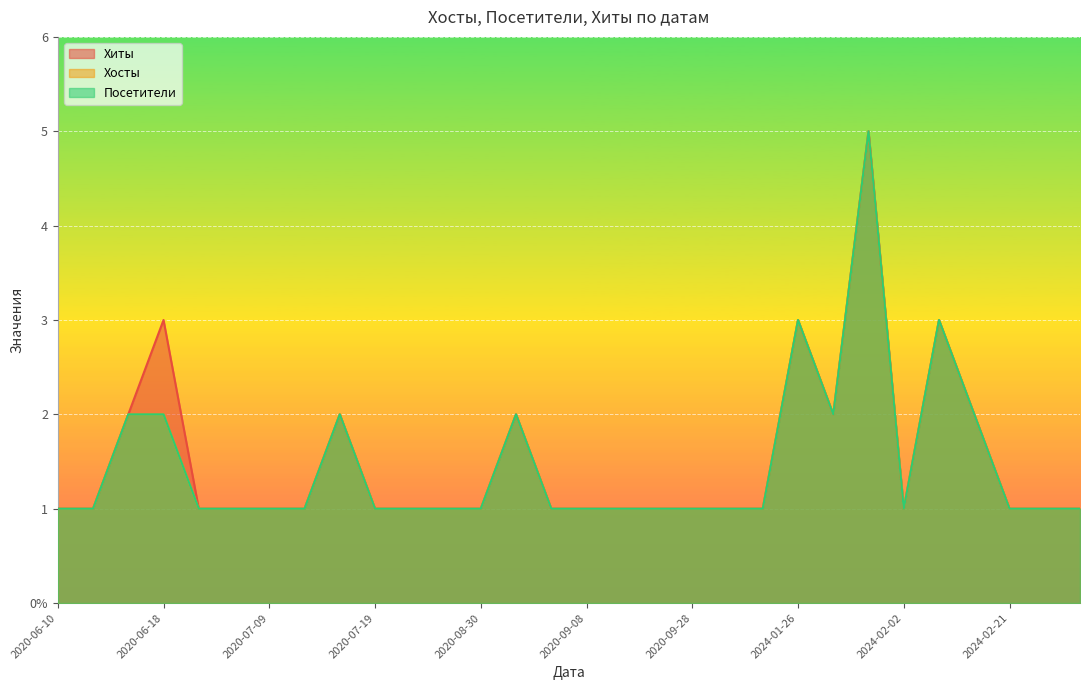

Reading right to left, extract all data points from this chart.

Хиты: 2020-06-10=1	2020-06-14=1	2020-06-15=2	2020-06-18=3	2020-06-27=1	2020-07-06=1	2020-07-09=1	2020-07-10=1	2020-07-15=2	2020-07-19=1	2020-08-04=1	2020-08-11=1	2020-08-30=1	2020-09-03=2	2020-09-07=1	2020-09-08=1	2020-09-20=1	2020-09-24=1	2020-09-28=1	2022-11-06=1	2022-11-10=1	2024-01-26=3	2024-01-31=2	2024-02-01=5	2024-02-02=1	2024-02-13=3	2024-02-15=2	2024-02-21=1	2024-02-22=1	2024-03-10=1
Хосты: 2020-06-10=1	2020-06-14=1	2020-06-15=2	2020-06-18=2	2020-06-27=1	2020-07-06=1	2020-07-09=1	2020-07-10=1	2020-07-15=2	2020-07-19=1	2020-08-04=1	2020-08-11=1	2020-08-30=1	2020-09-03=2	2020-09-07=1	2020-09-08=1	2020-09-20=1	2020-09-24=1	2020-09-28=1	2022-11-06=1	2022-11-10=1	2024-01-26=3	2024-01-31=2	2024-02-01=5	2024-02-02=1	2024-02-13=3	2024-02-15=2	2024-02-21=1	2024-02-22=1	2024-03-10=1
Посетители: 2020-06-10=1	2020-06-14=1	2020-06-15=2	2020-06-18=2	2020-06-27=1	2020-07-06=1	2020-07-09=1	2020-07-10=1	2020-07-15=2	2020-07-19=1	2020-08-04=1	2020-08-11=1	2020-08-30=1	2020-09-03=2	2020-09-07=1	2020-09-08=1	2020-09-20=1	2020-09-24=1	2020-09-28=1	2022-11-06=1	2022-11-10=1	2024-01-26=3	2024-01-31=2	2024-02-01=5	2024-02-02=1	2024-02-13=3	2024-02-15=2	2024-02-21=1	2024-02-22=1	2024-03-10=1